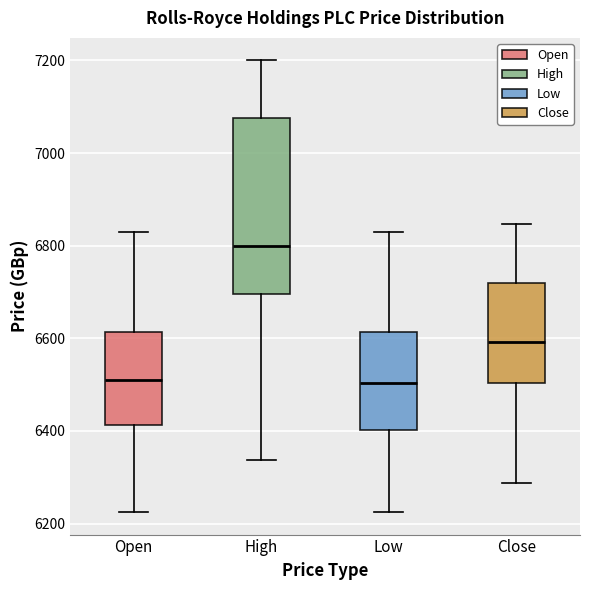

Reading left to right, transcribe this box plot: for each box, give where its median line is, the range the box spans, and where its two whiskers end, as read against the y-axis. The values are not printed on the chart, so give them approximately, as read against the axis.

Open: median 6520, box 6420 to 6620, whiskers 6220 to 6820
High: median 6800, box 6700 to 7080, whiskers 6340 to 7200
Low: median 6500, box 6400 to 6620, whiskers 6220 to 6820
Close: median 6600, box 6500 to 6720, whiskers 6280 to 6840